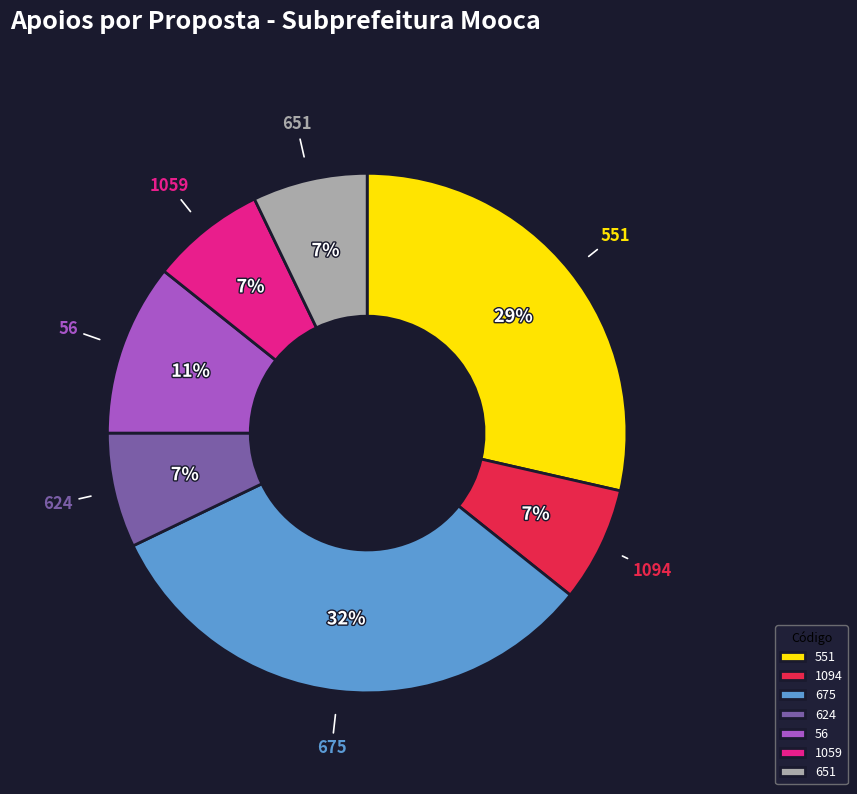

To the nearest percent, what is the difference between the largest and smallest slice percentages?

25%